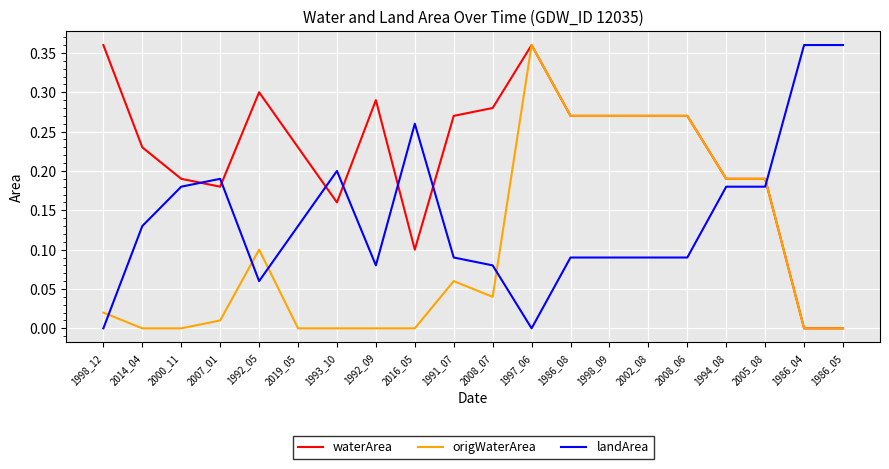

List the series in order of their overall mean, highest first.

waterArea, landArea, origWaterArea